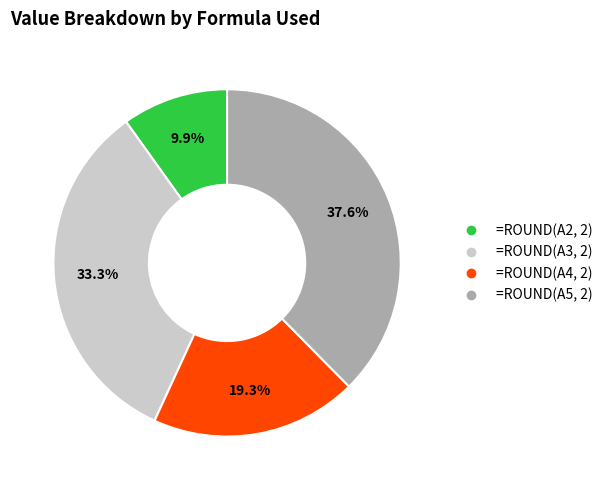

To the nearest percent, what is the difference between the =ROUND(A5, 2) and =ROUND(A3, 2) slice percentages?

4%